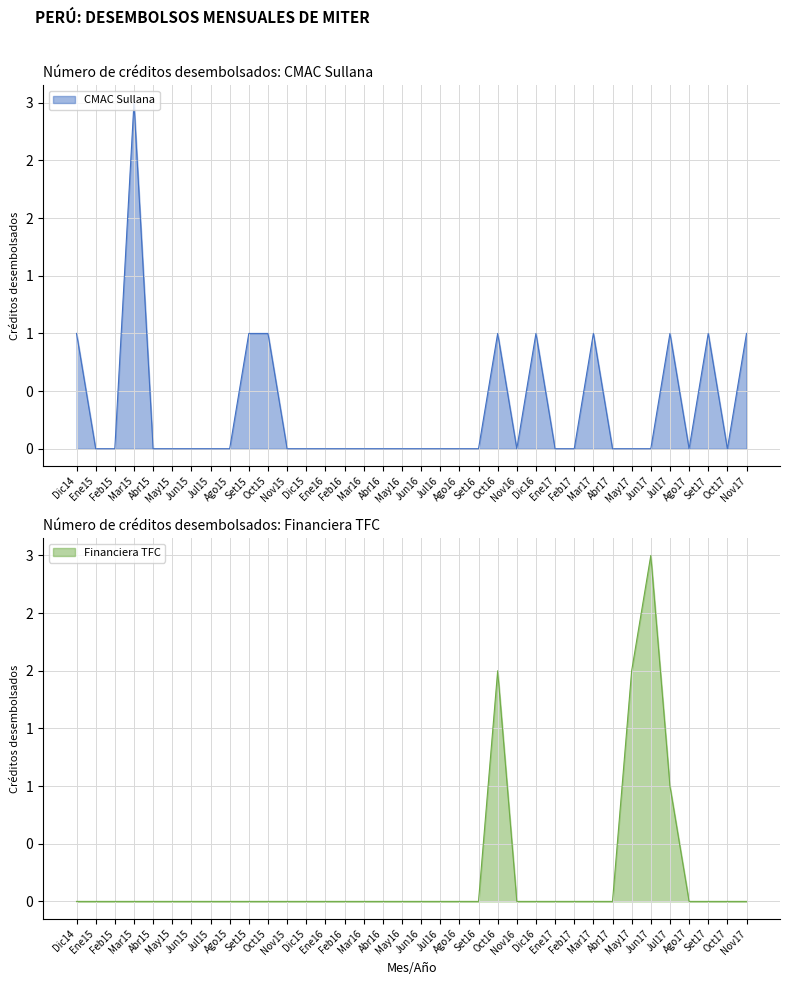

Between Dic15 and Set16, which series saw the biggest shift?

CMAC Sullana